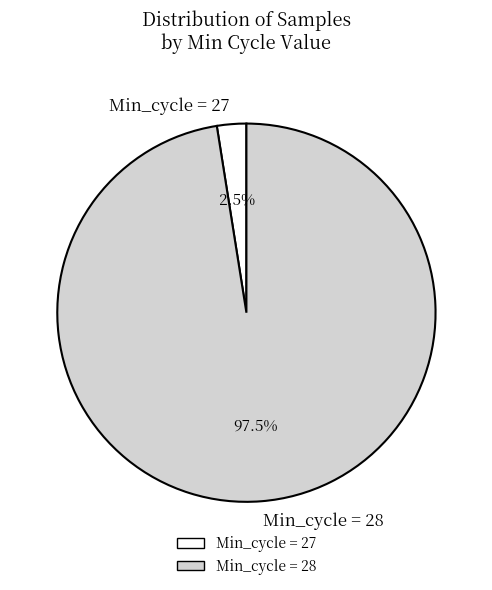

How many segments does this pie chart have?

2